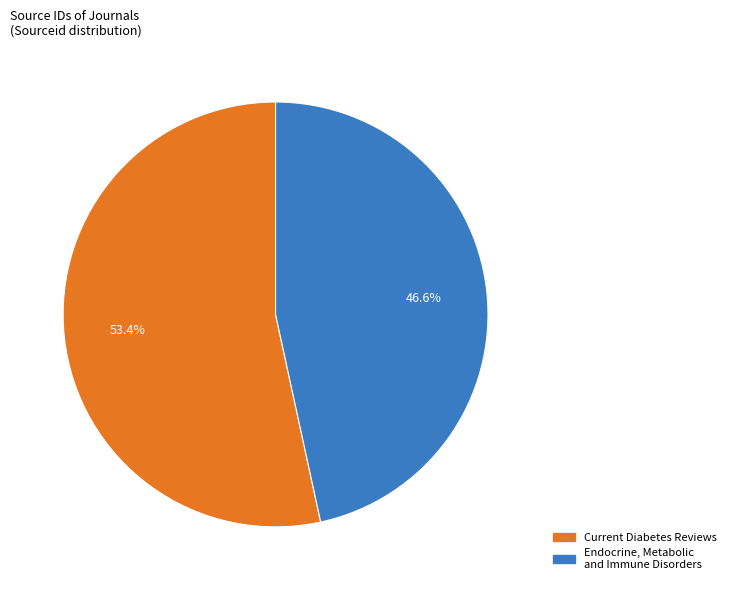

How many segments does this pie chart have?

2